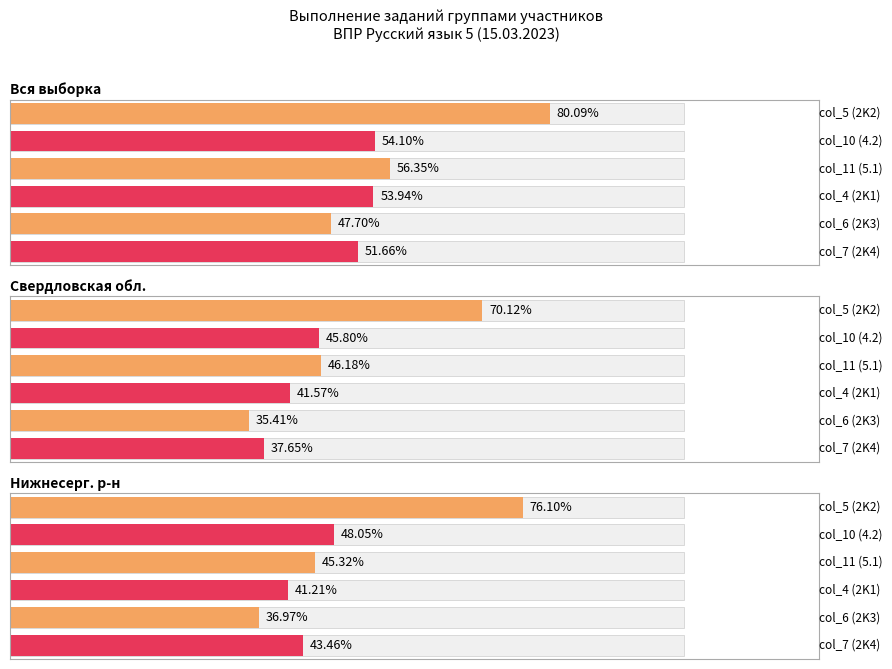

What is the difference between the highest and lowest values at col_10 (4.2)?

8.3